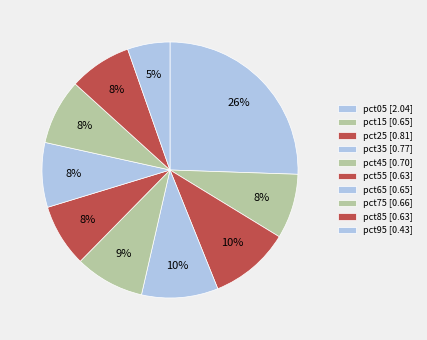

Count the number of slices in the pie.

10